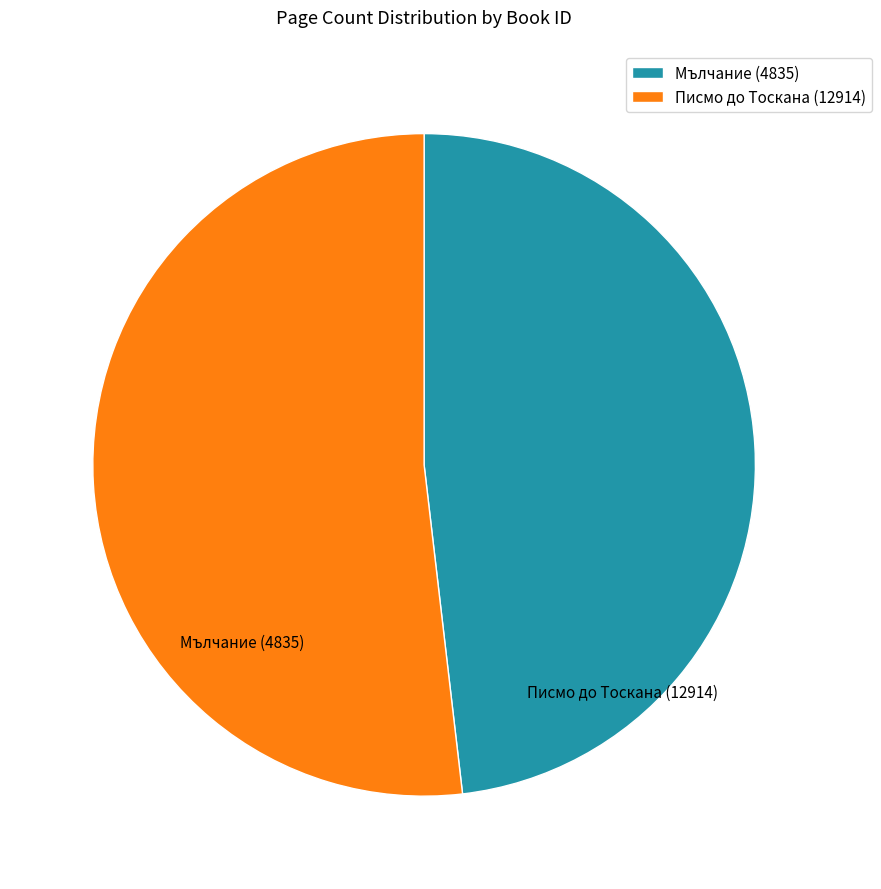

What is the largest slice in the pie chart?

12914